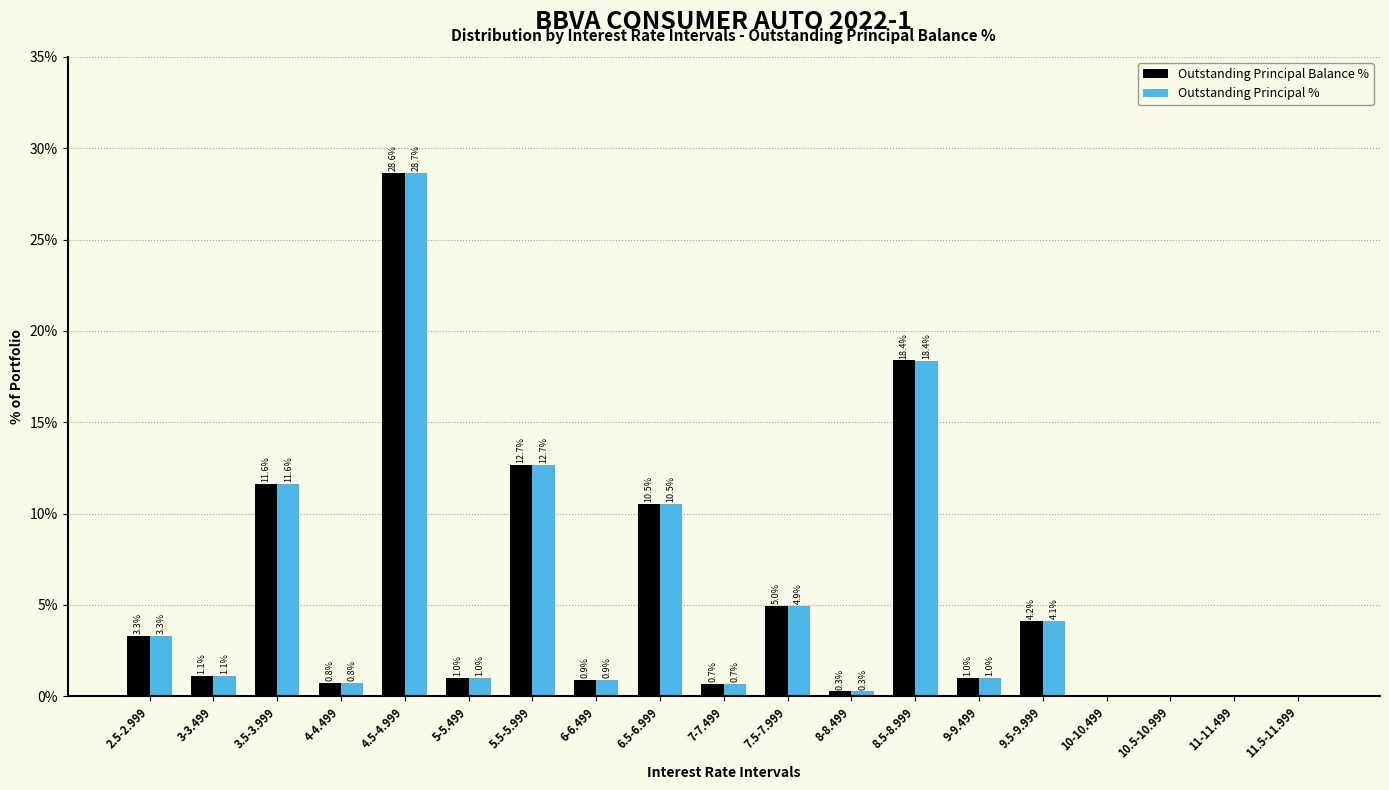

What value does the Outstanding Principal % series have at 9-9.499?

1.0